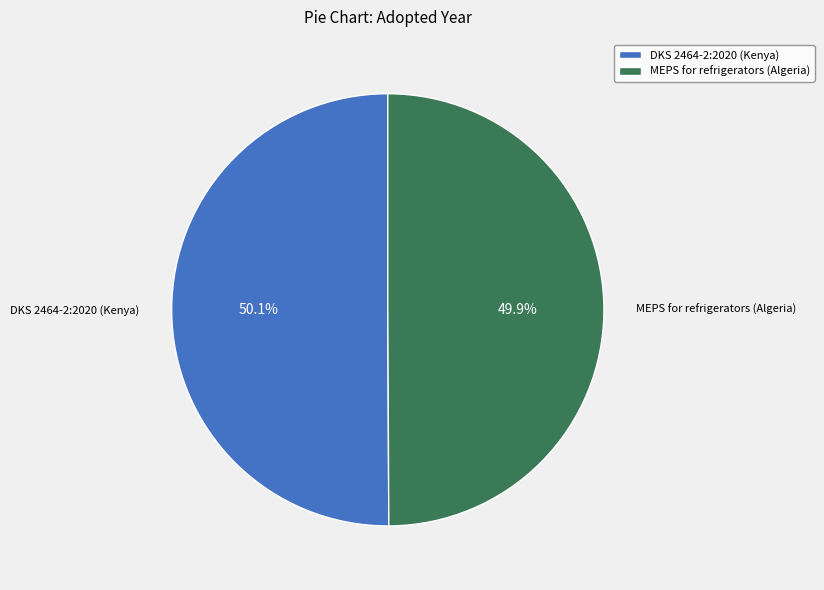

What is the ratio of the value at MEPS for refrigerators (Algeria) to the value at DKS 2464-2:2020 (Kenya)?

1.0